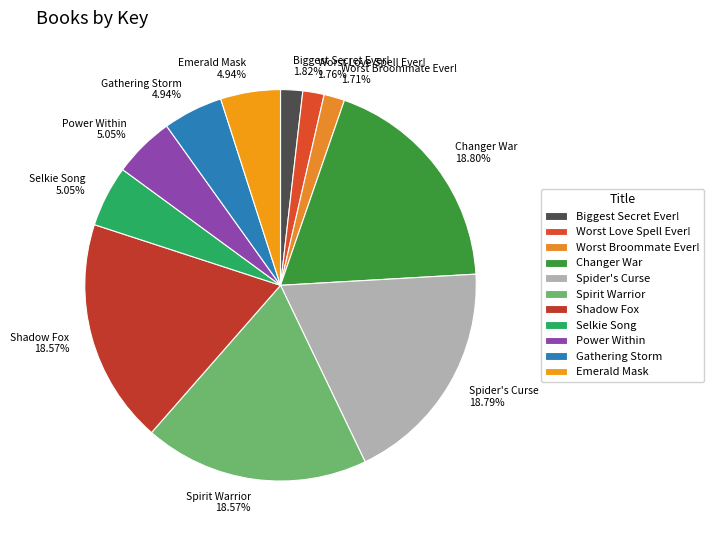

Do Gathering Storm and Emerald Mask together represent more than half of the pie?

No